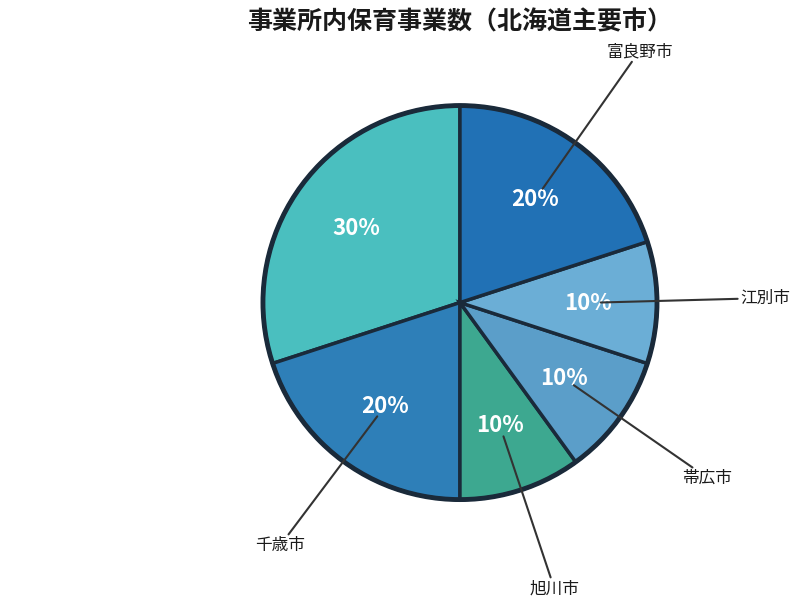

Count the number of slices in the pie.

6